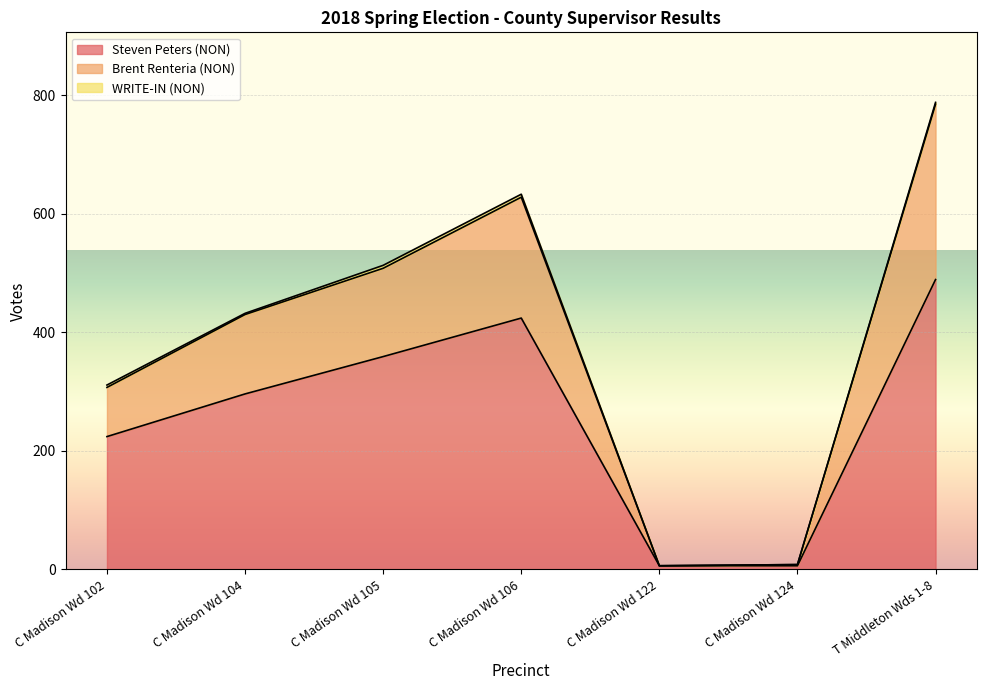

Which category has the highest value in the Steven Peters (NON) series?

T Middleton Wds 1-8